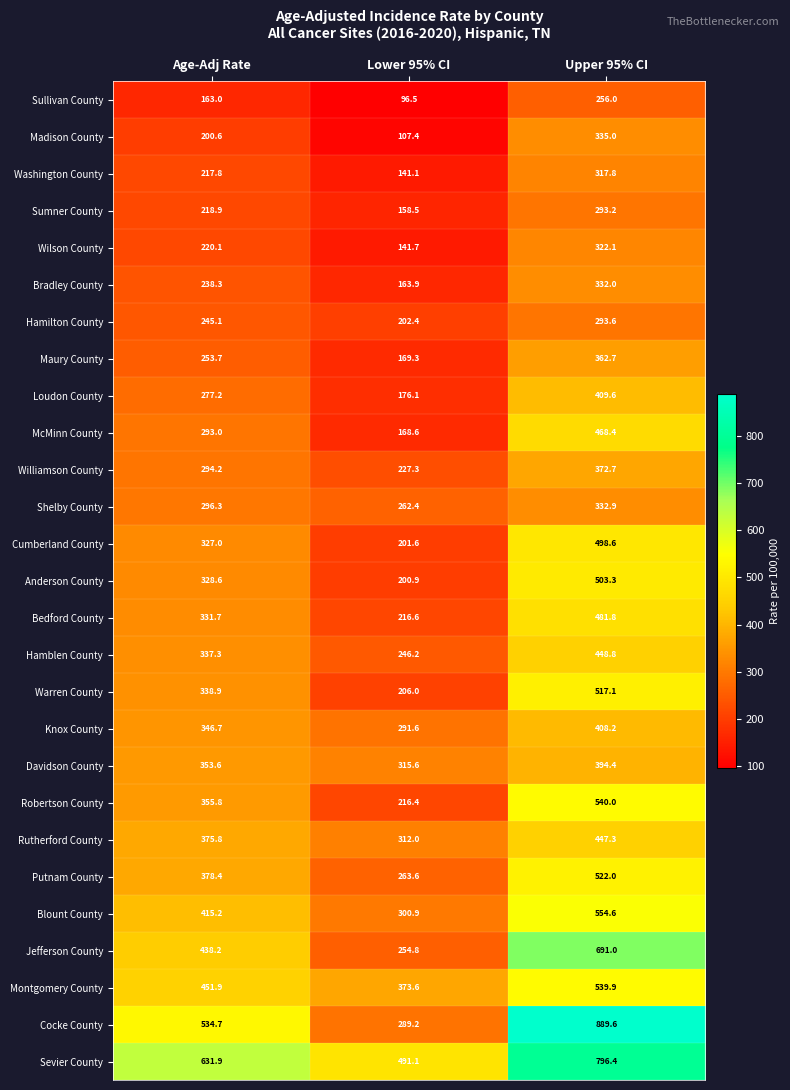

What is the sum of all Williamson County values?

894.2